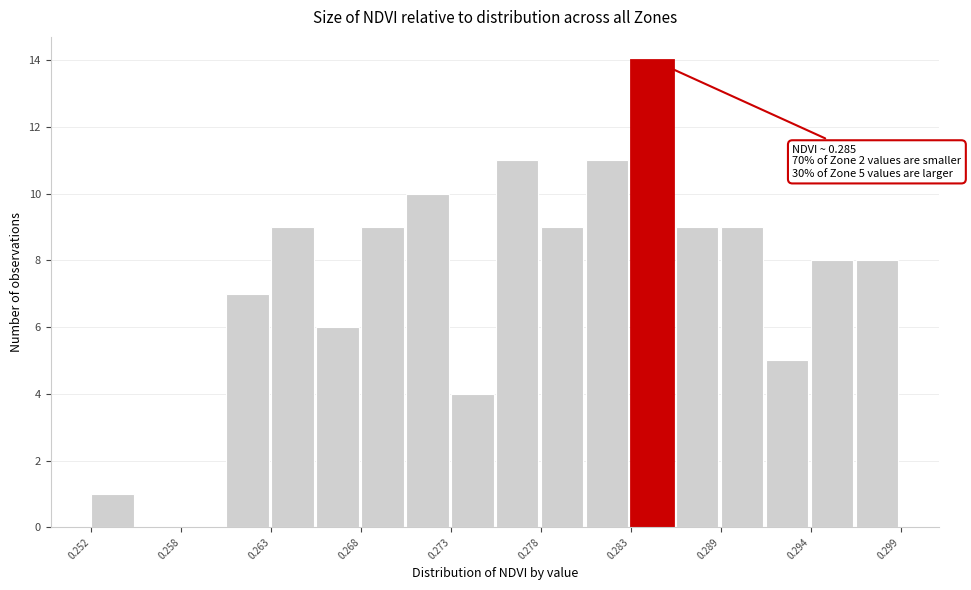

Around what value on the x-axis is the tallest bar? Give the approximate position of its centre, as read against the axis.

0.285